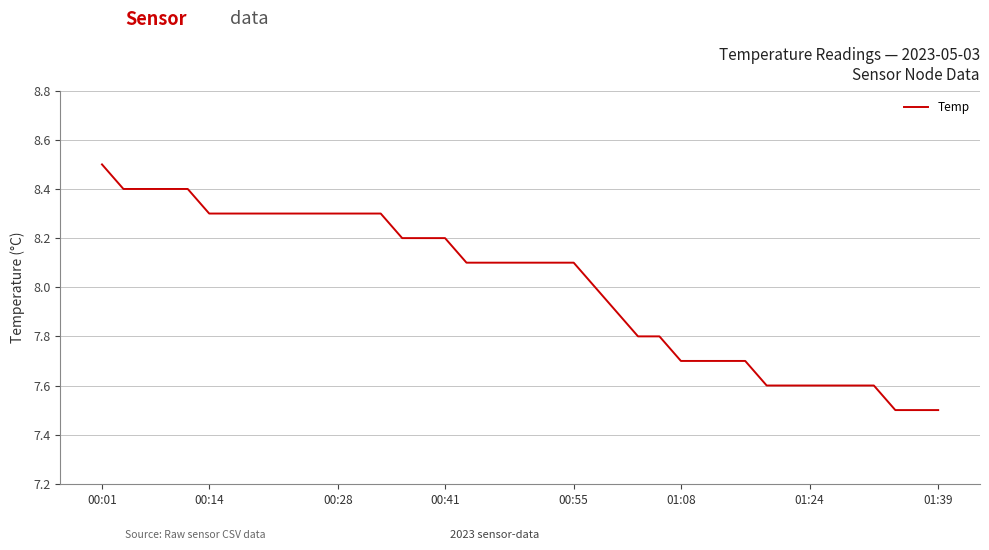

What is the minimum value shown in the chart?

7.5